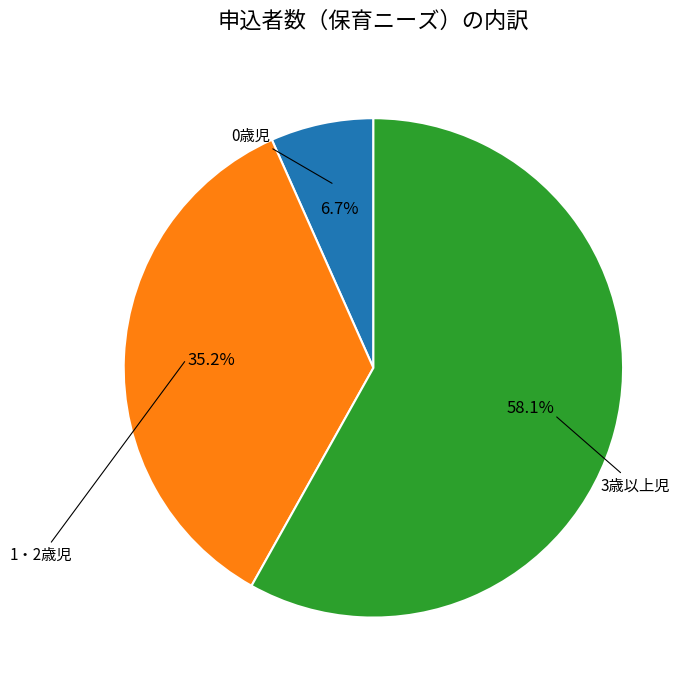

Does any single category account for the majority?

Yes